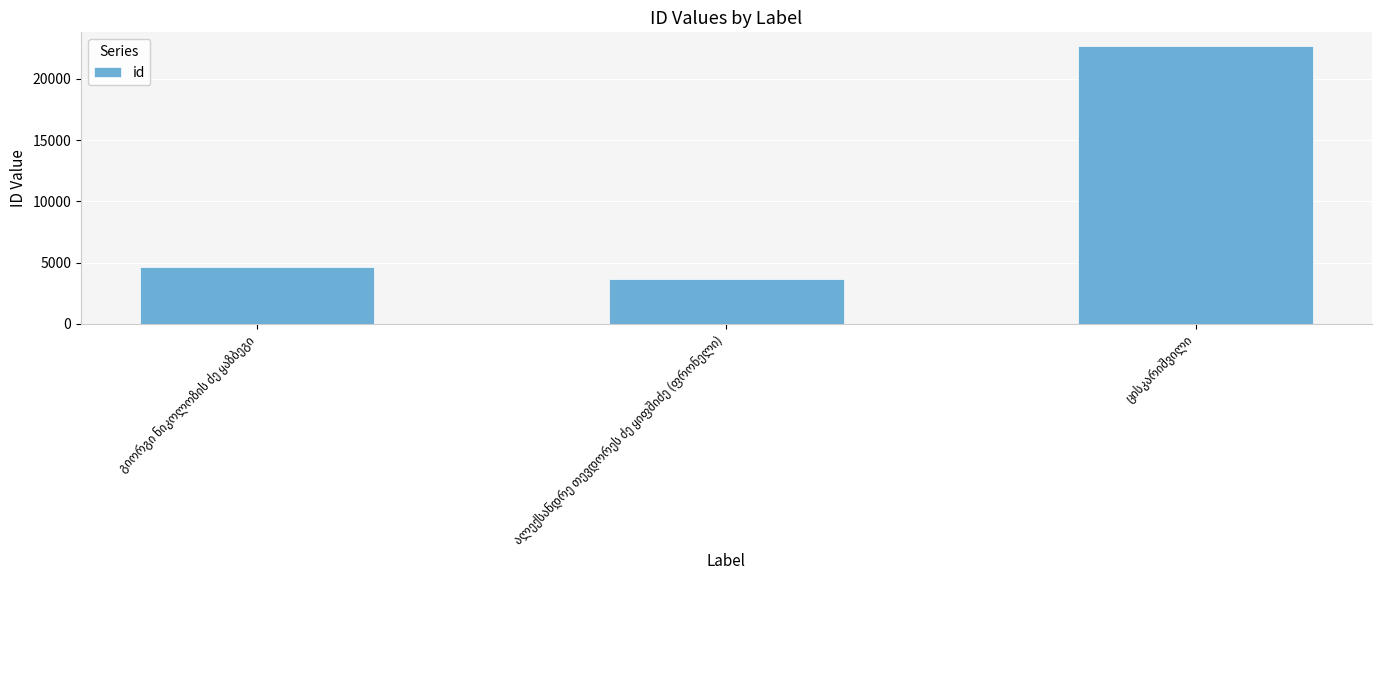

What is the value of the 3rd bar from the left?

22656